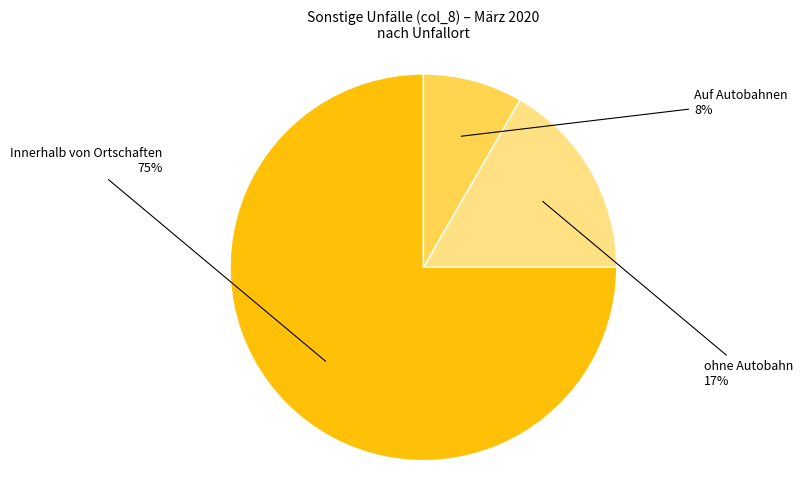

Is there any slice that represents more than half of the pie?

Yes